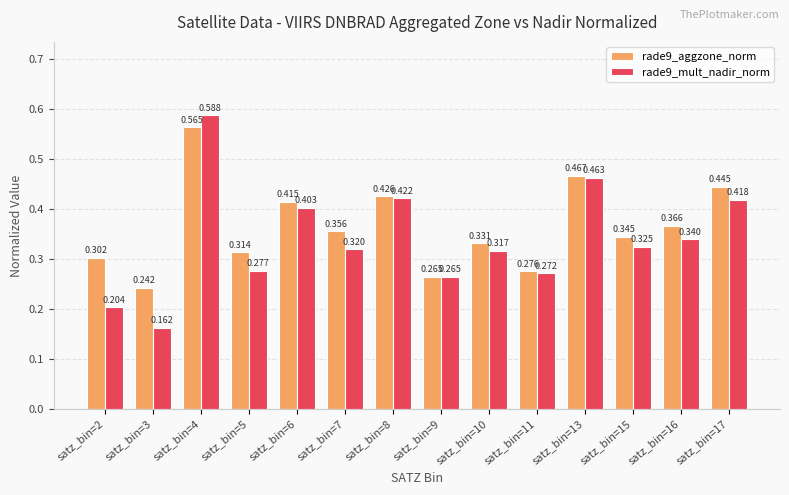

At which label does rade9_aggzone_norm reach its peak?

satz_bin=4